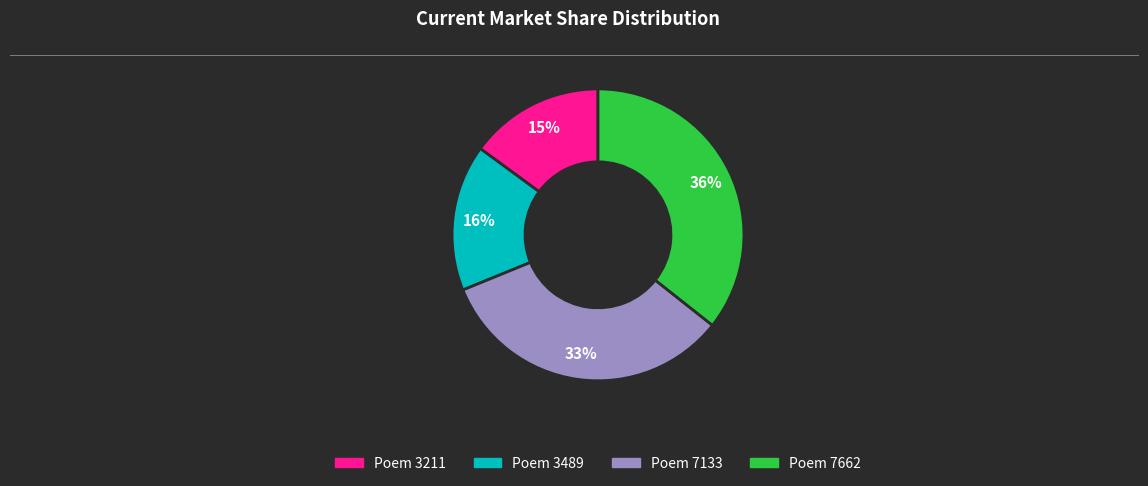

Is it true that Poem 7662 is 27% of the pie?

False